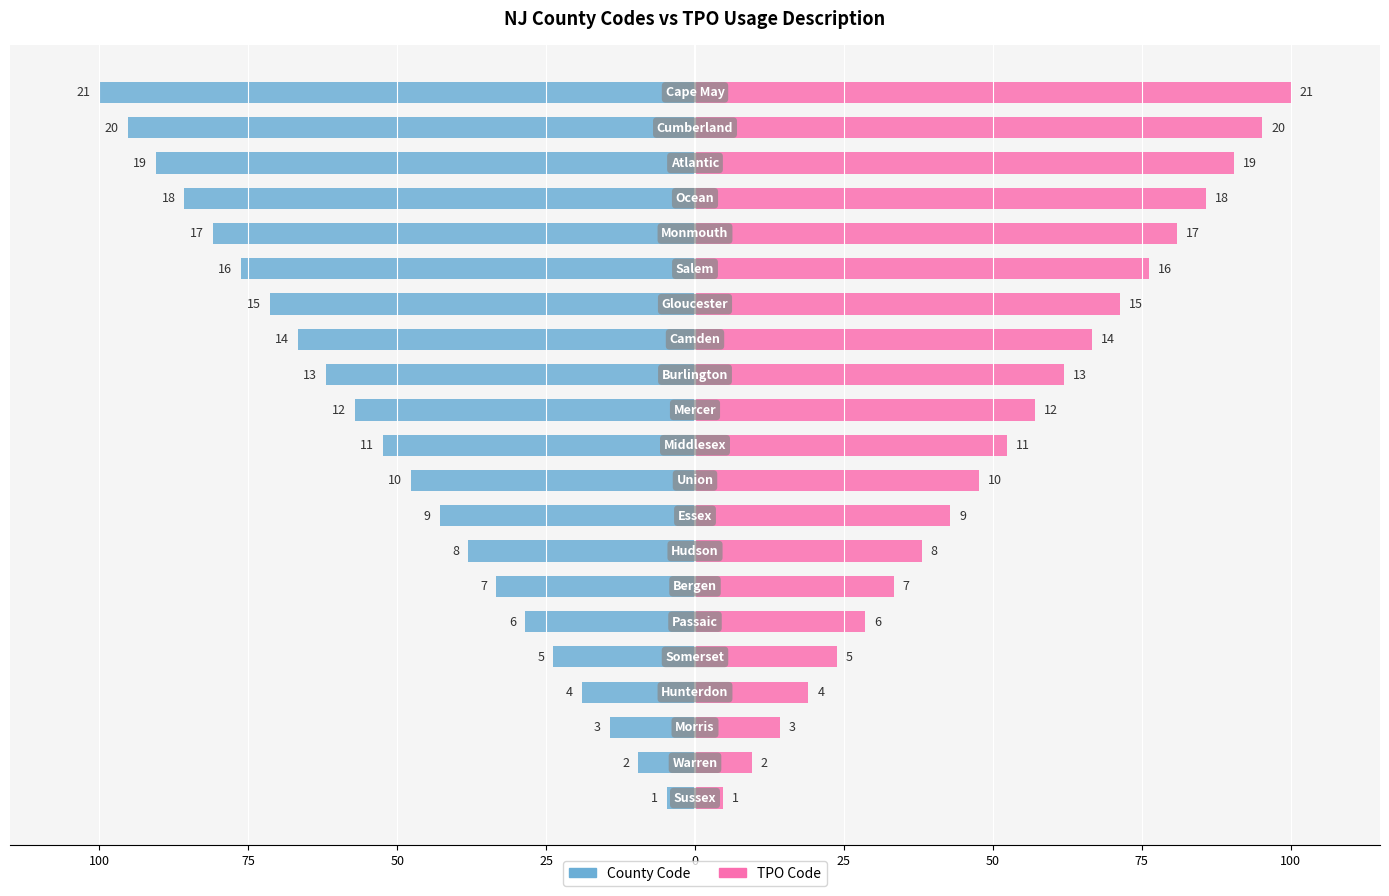

What is the sum of all County Code values?

-1100.0